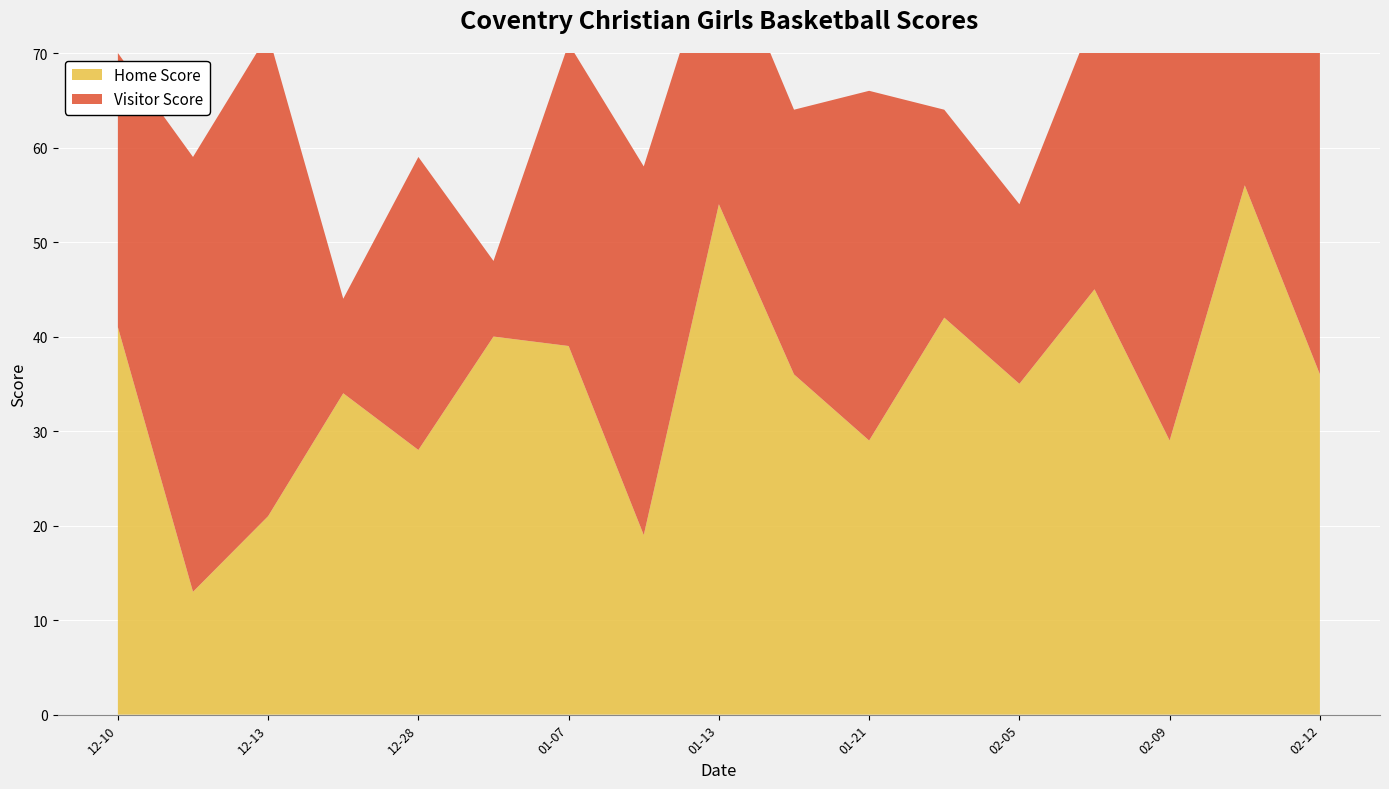

Reading left to right, extract all data points from this chart.

Home Score: 2022-02-12=36	2022-02-11=56	2022-02-09=29	2022-02-07=45	2022-02-05=35	2022-01-24=42	2022-01-21=29	2022-01-17=36	2022-01-13=54	2022-01-11=19	2022-01-07=39	2022-01-03=40	2021-12-28=28	2021-12-27=34	2021-12-13=21	2021-12-11=13	2021-12-10=41
Visitor Score: 2022-02-12=48	2022-02-11=33	2022-02-09=48	2022-02-07=29	2022-02-05=19	2022-01-24=22	2022-01-21=37	2022-01-17=28	2022-01-13=29	2022-01-11=39	2022-01-07=32	2022-01-03=8	2021-12-28=31	2021-12-27=10	2021-12-13=51	2021-12-11=46	2021-12-10=29